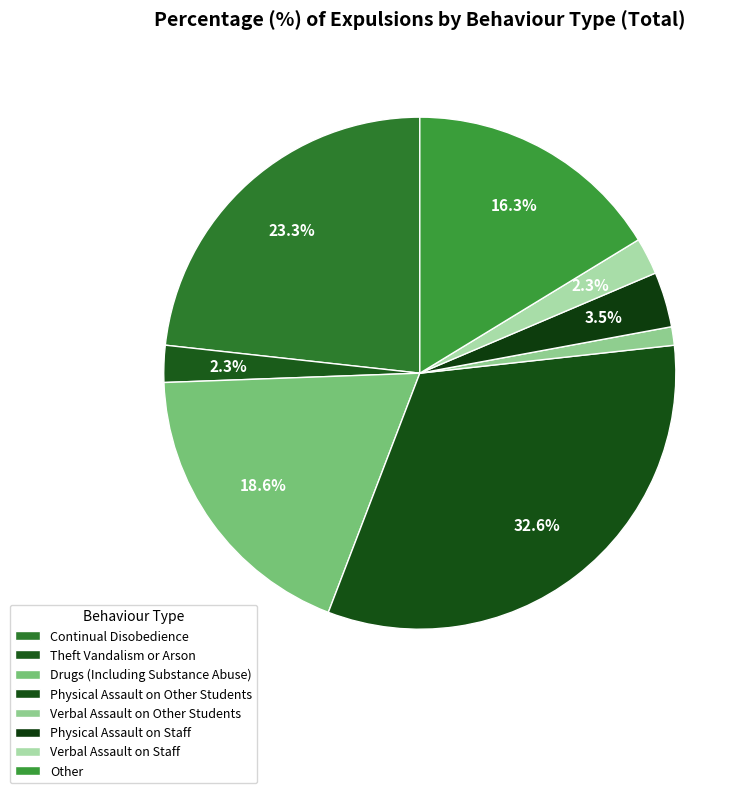

Count the number of slices in the pie.

8